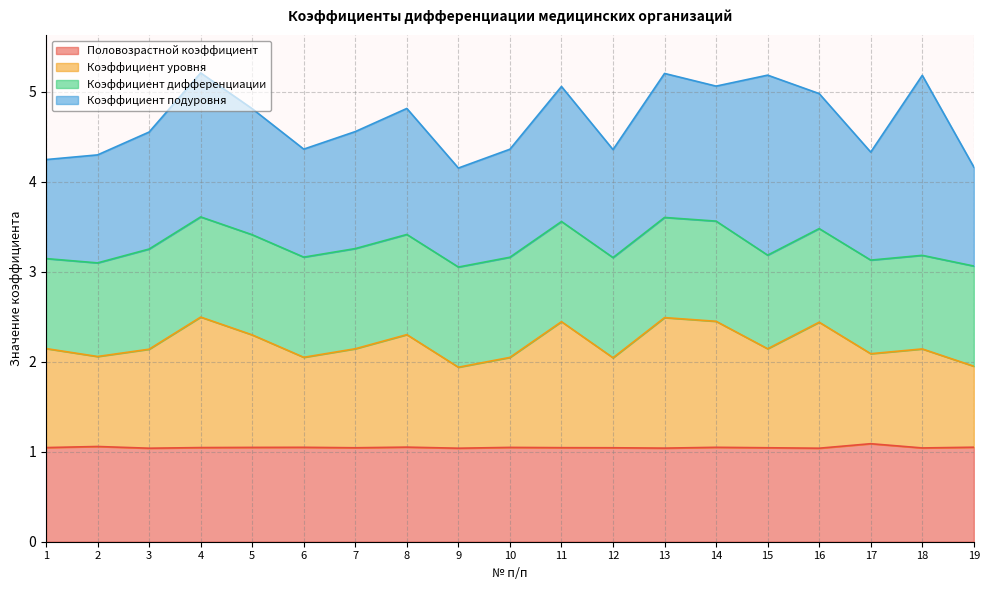

True or false: Коэффициент уровня and Половозрастной коэффициент cross at least once.

False